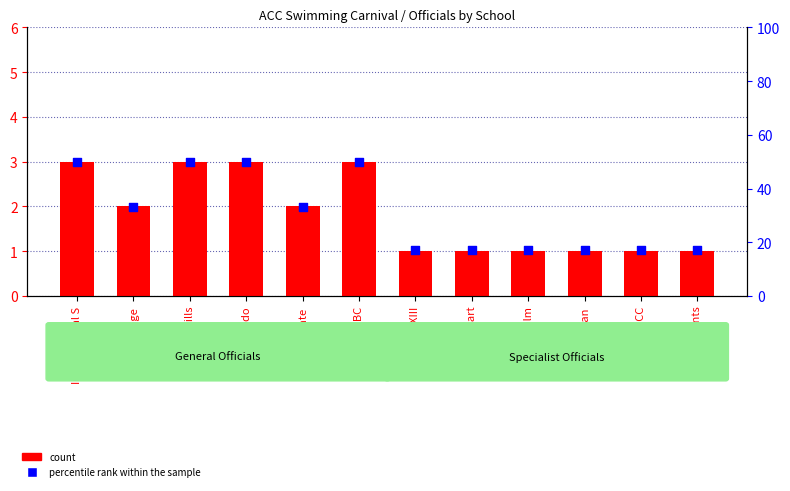

What is the total value across all series at Chisholm?

18